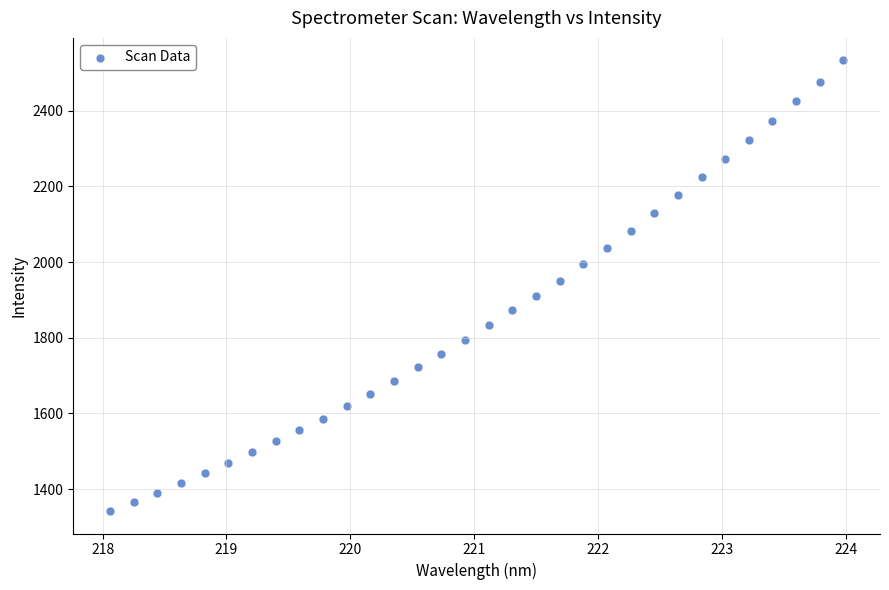

What is the range of Y values (max minus min)?

1190.3